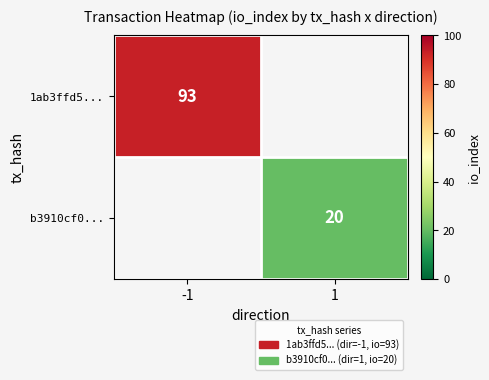

The 1ab3ffd5... series shows 93 at -1. True or false?

True